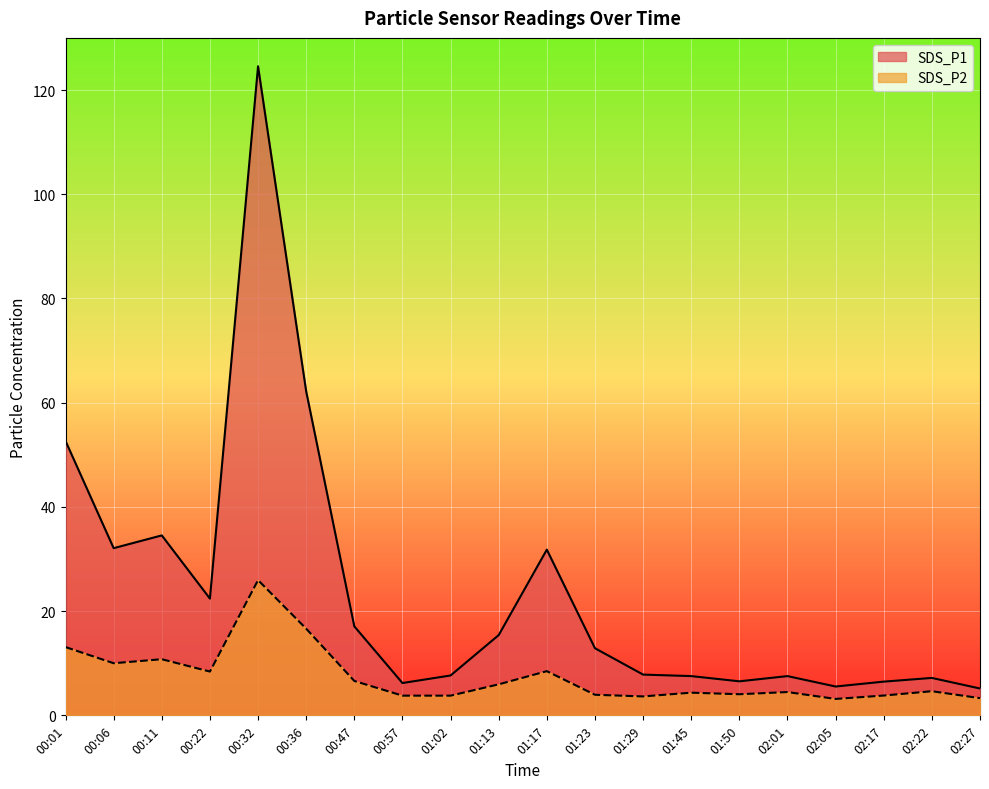

At which label does SDS_P2 reach its minimum?

02:05